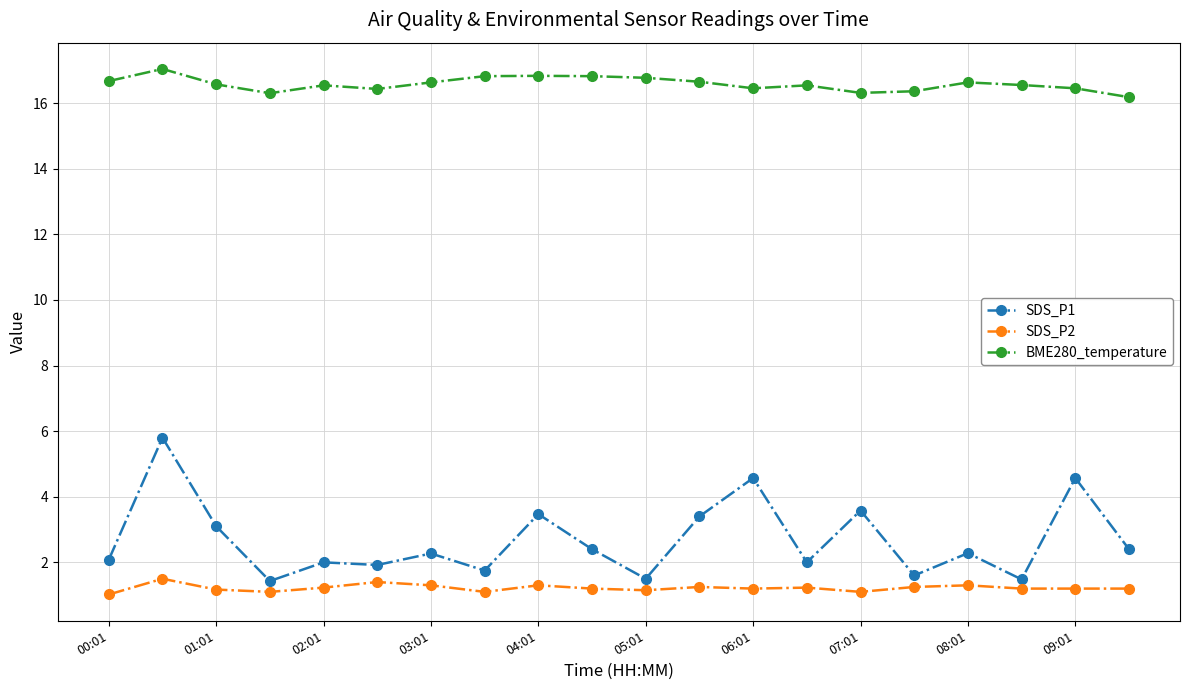

Which series has the largest range (max minus min)?

SDS_P1